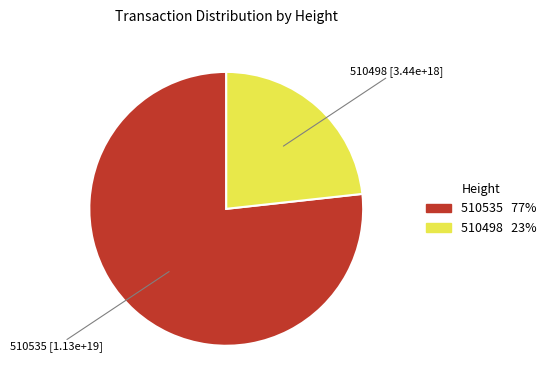

How many slices are in this pie chart?

2